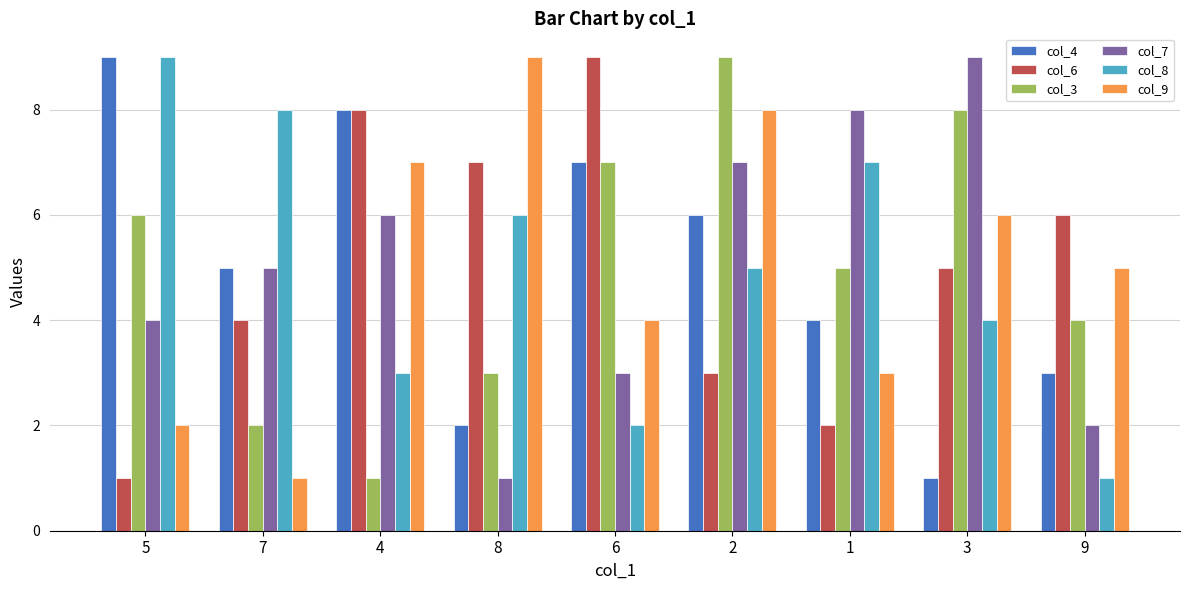

Read the col_6 value at 1.

2